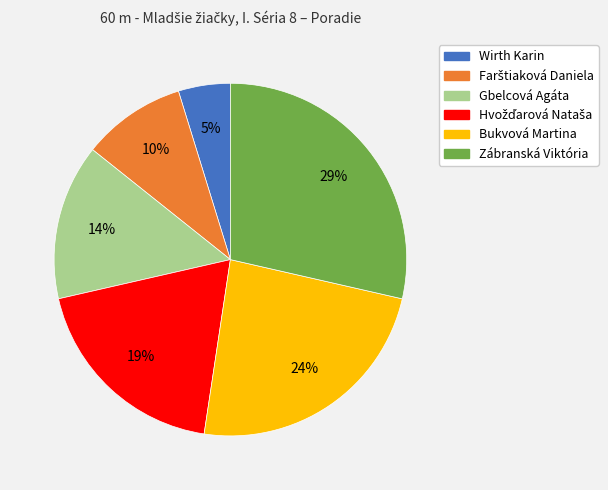

Between Bukvová Martina and Gbelcová Agáta, which is larger?

Bukvová Martina